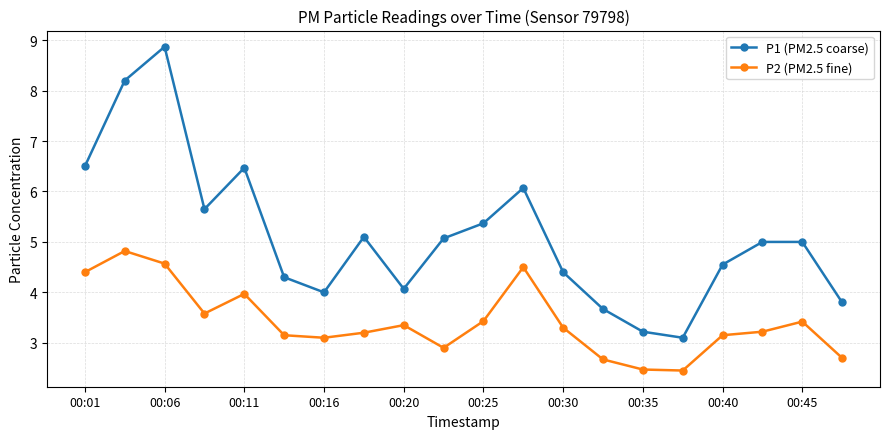

How many data points in P2 (PM2.5 fine) are less than 3?

5